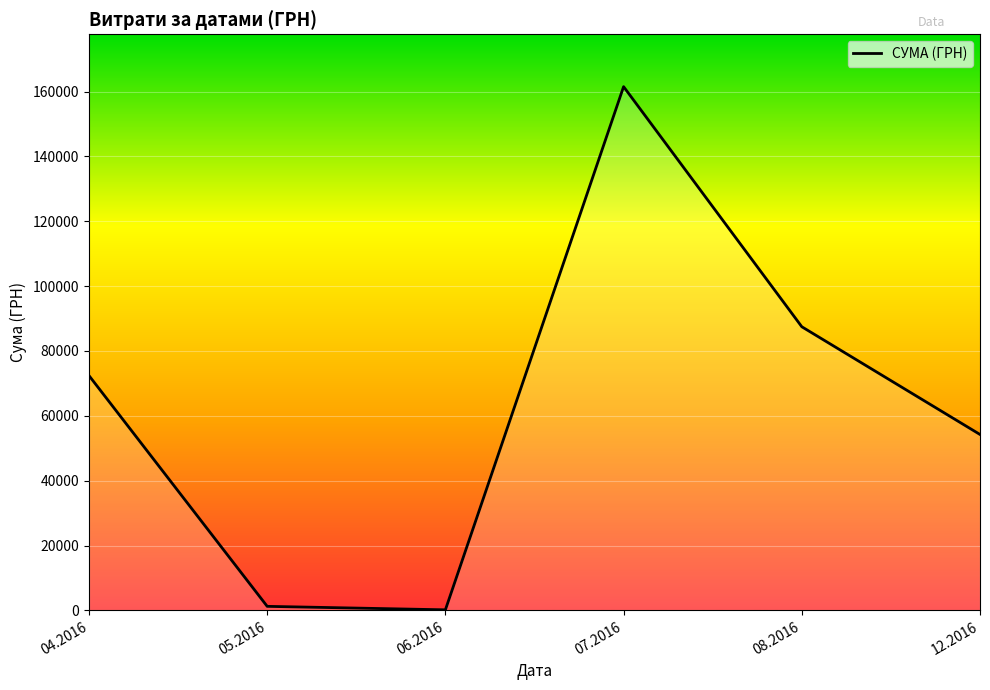

Where is the first local maximum?

07.2016